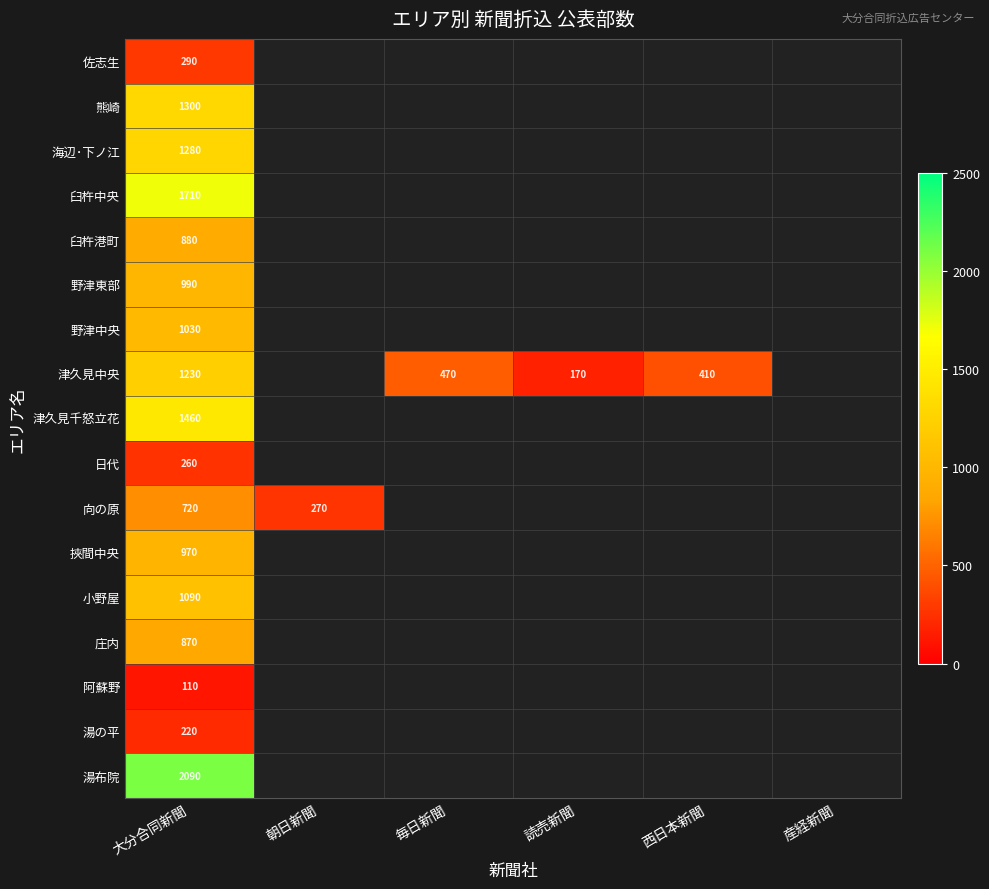

What is the spread (max minus min) of values at 大分合同新聞?

1980